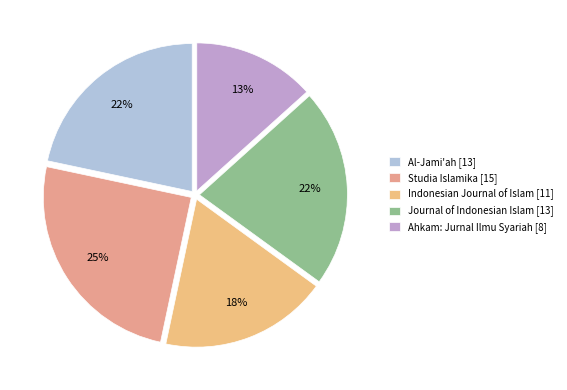

To the nearest percent, what is the difference between the Al-Jami'ah [13] and Studia Islamika [15] slice percentages?

3%